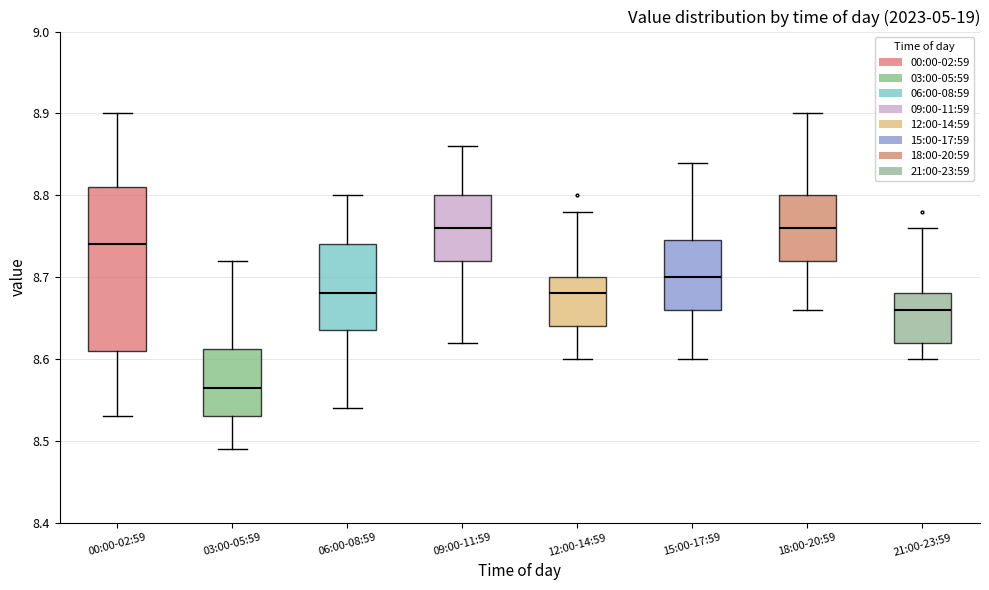

Reading left to right, read every box against the y-axis: the position of its median line, the range the box covers, and the ends of its whiskers. The values are not printed on the chart, so give them approximately, as read against the axis.

00:00-02:59: median 8.74, box 8.61 to 8.81, whiskers 8.53 to 8.90
03:00-05:59: median 8.57, box 8.53 to 8.61, whiskers 8.49 to 8.72
06:00-08:59: median 8.68, box 8.64 to 8.74, whiskers 8.54 to 8.80
09:00-11:59: median 8.76, box 8.72 to 8.80, whiskers 8.62 to 8.86
12:00-14:59: median 8.68, box 8.64 to 8.70, whiskers 8.60 to 8.78
15:00-17:59: median 8.70, box 8.66 to 8.75, whiskers 8.60 to 8.84
18:00-20:59: median 8.76, box 8.72 to 8.80, whiskers 8.66 to 8.90
21:00-23:59: median 8.66, box 8.62 to 8.68, whiskers 8.60 to 8.76